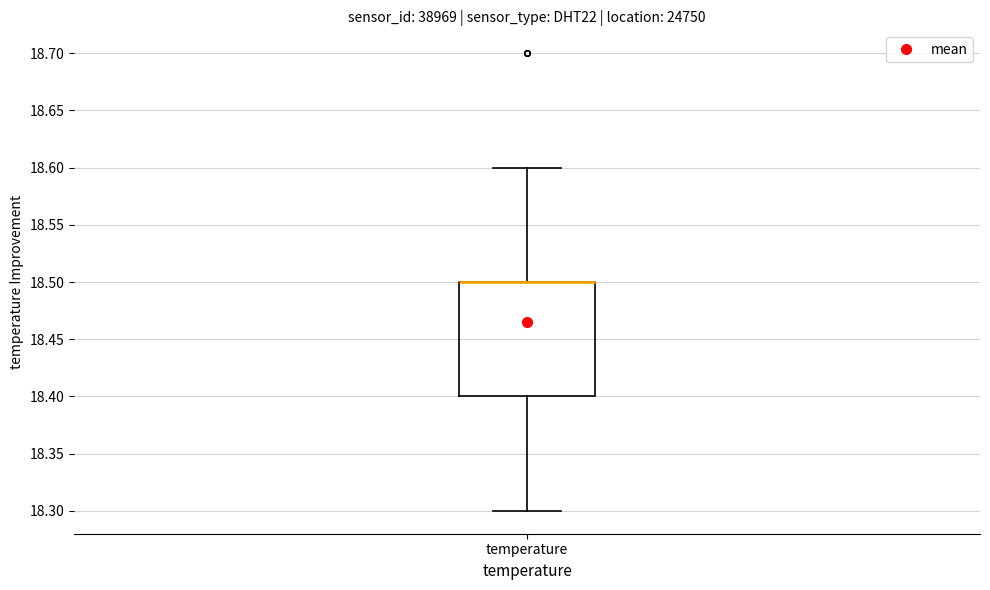

Read this box plot against the y-axis: the position of the median line, the range covered by the box, and the ends of both whiskers. The values are not printed on the chart, so give them approximately, as read against the axis.

median 18.5 (drawn on the box's upper edge), box 18.4 to 18.5, whiskers 18.3 to 18.6